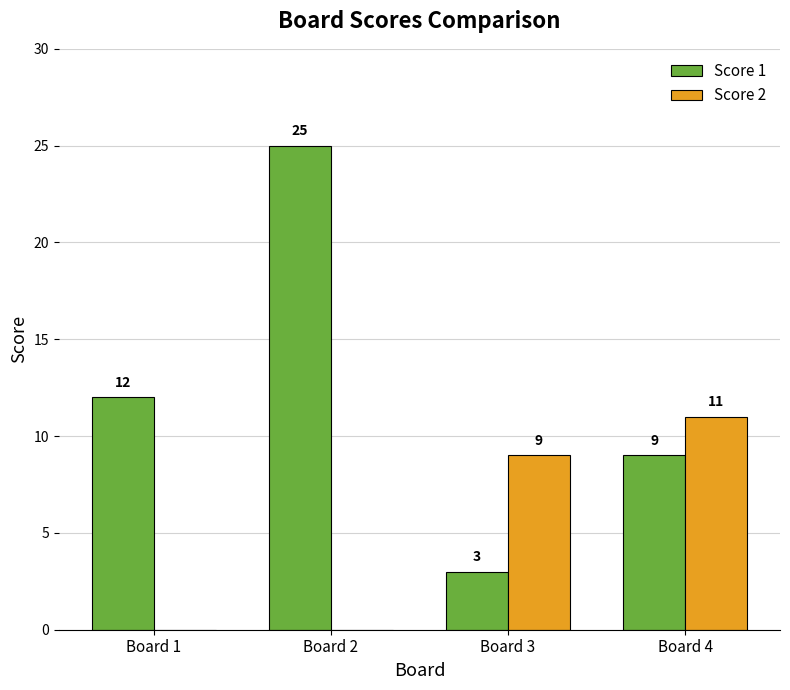

True or false: Score 1 has a value of 15 at Board 4.

False